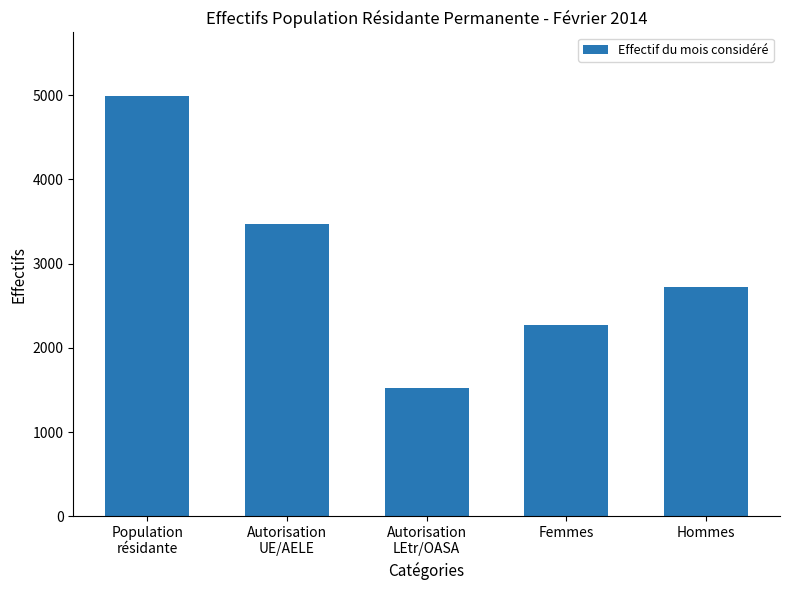

How many data points are less than 2727?

2